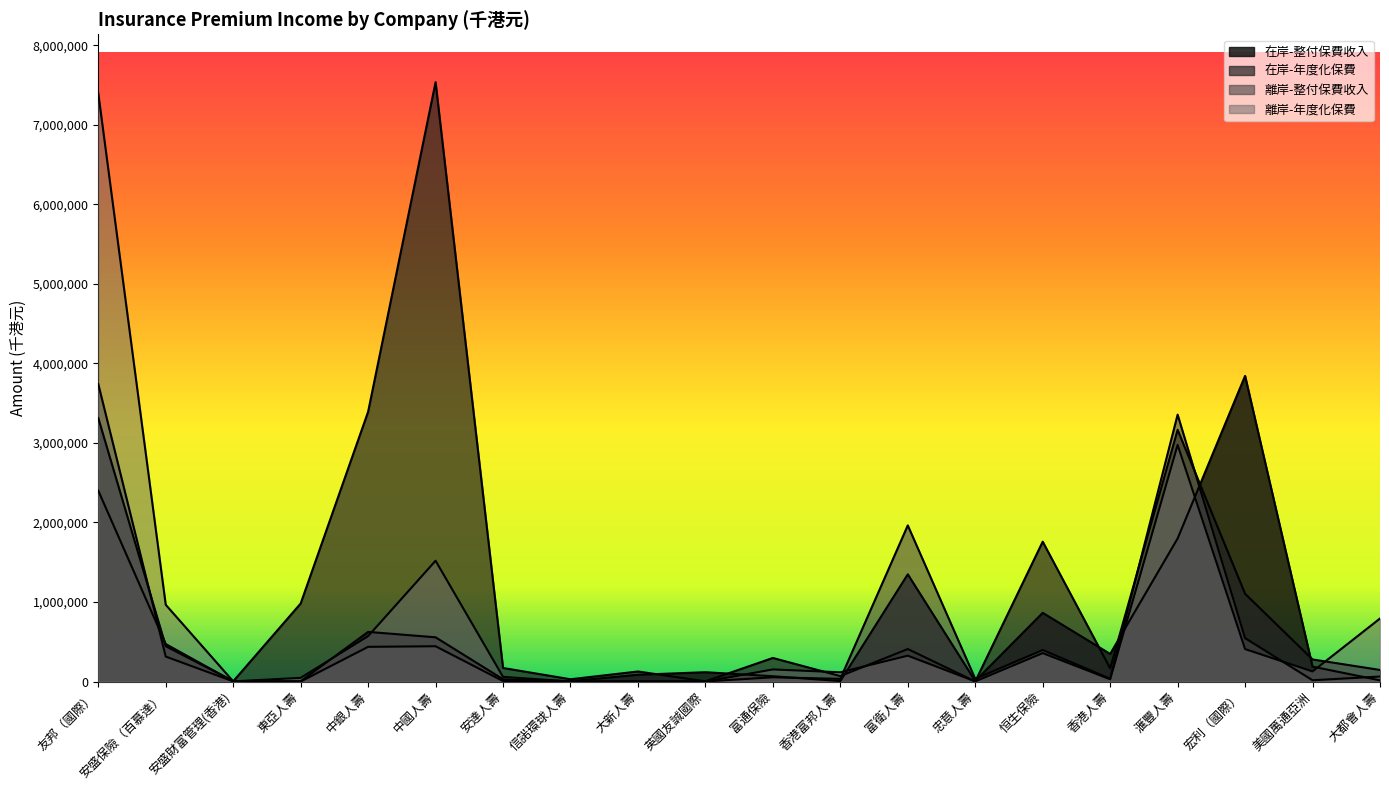

After their last crossing, which series has the higher values: 離岸-整付保費收入 or 在岸-整付保費收入?

離岸-整付保費收入